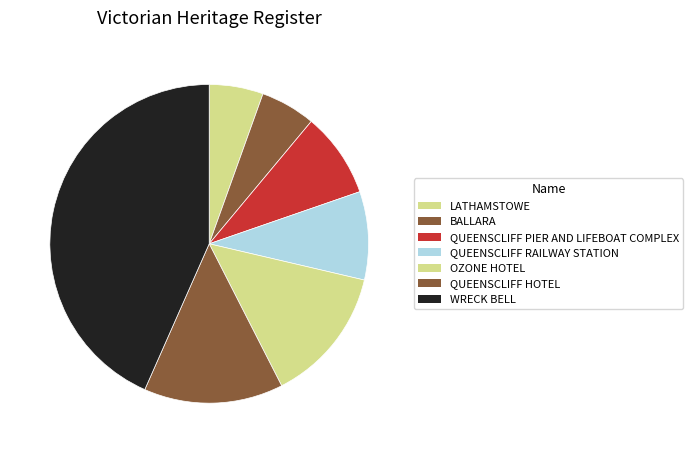

Which has a higher value, QUEENSCLIFF RAILWAY STATION or QUEENSCLIFF PIER AND LIFEBOAT COMPLEX?

QUEENSCLIFF RAILWAY STATION